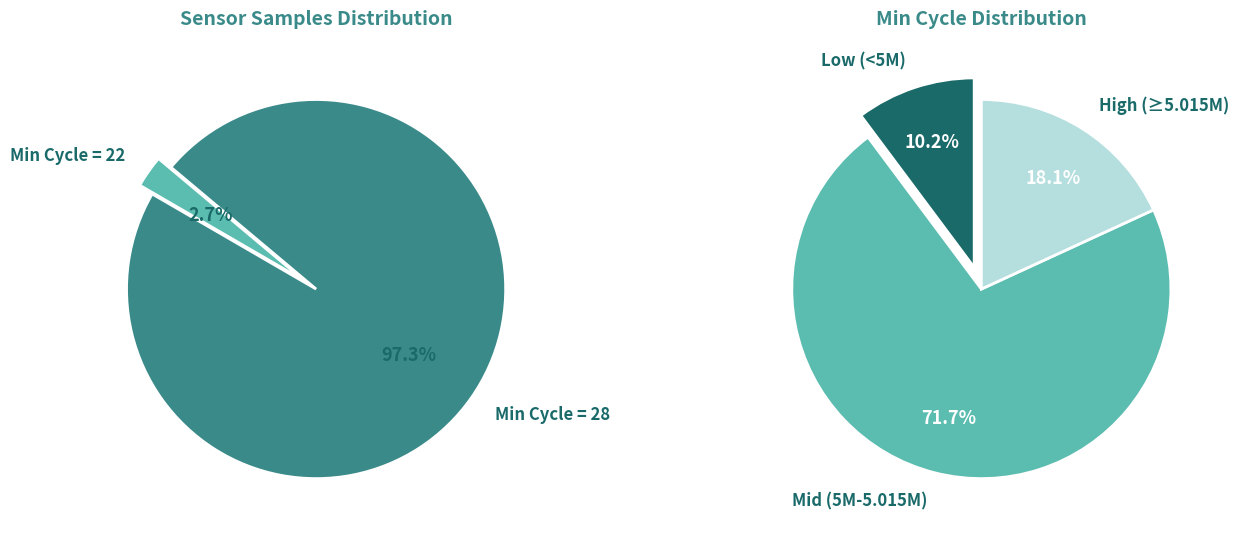

Approximately how many times larger is the value at 28 compared to 28?

1.0